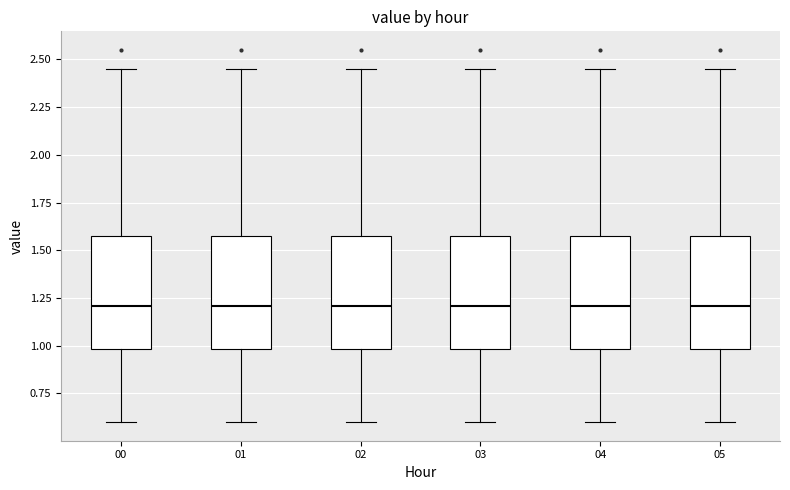

Reading left to right, read every box against the y-axis: the position of its median line, the range the box covers, and the ends of its whiskers. The values are not printed on the chart, so give them approximately, as read against the axis.

00: median 1.20, box 1.00 to 1.60, whiskers 0.60 to 2.45
01: median 1.20, box 1.00 to 1.60, whiskers 0.60 to 2.45
02: median 1.20, box 1.00 to 1.60, whiskers 0.60 to 2.45
03: median 1.20, box 1.00 to 1.60, whiskers 0.60 to 2.45
04: median 1.20, box 1.00 to 1.60, whiskers 0.60 to 2.45
05: median 1.20, box 1.00 to 1.60, whiskers 0.60 to 2.45